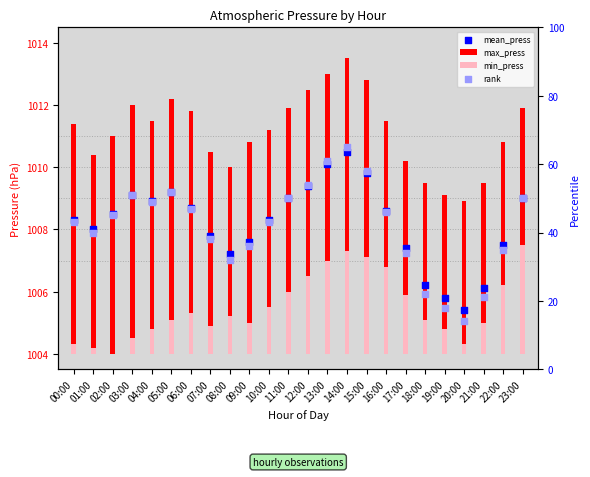

At which category is the sum across all series the highest?

14:00